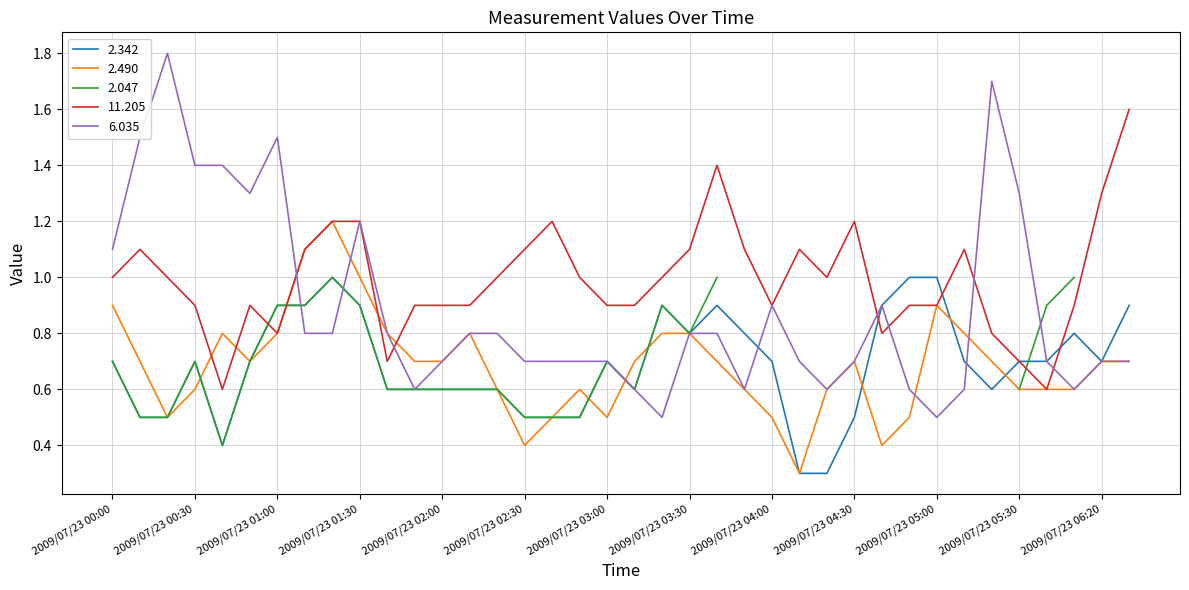

What is the label of the 33rd point from the right?

2009/07/23 00:50